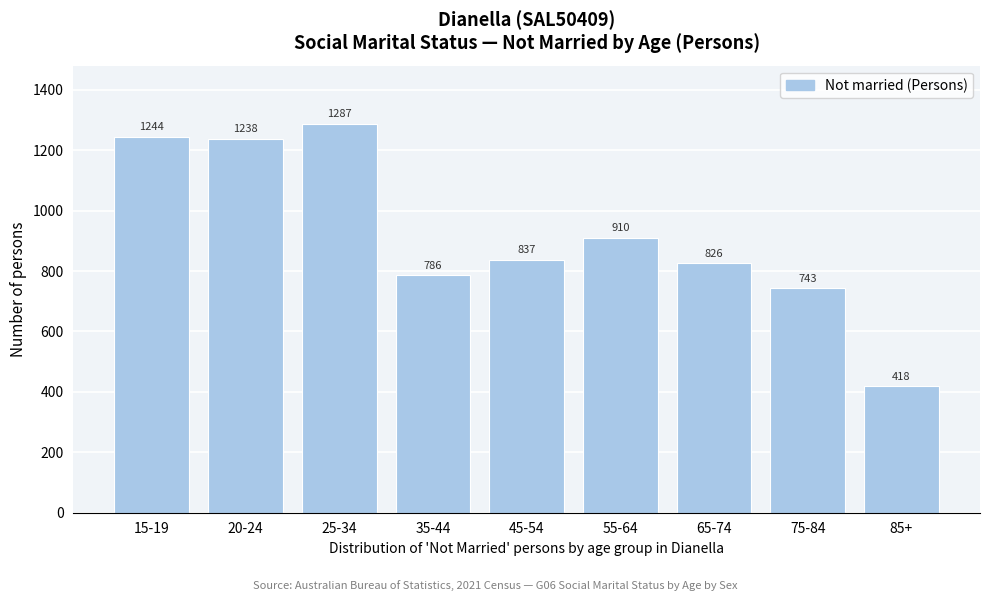

Reading right to left, what are all the values shown in this chart?

418	743	826	910	837	786	1287	1238	1244